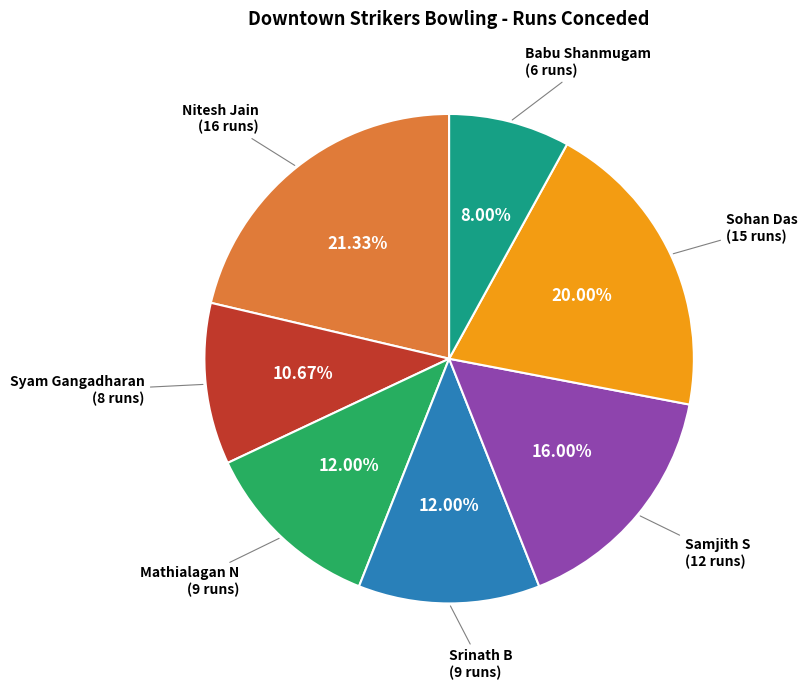

Count the number of slices in the pie.

7